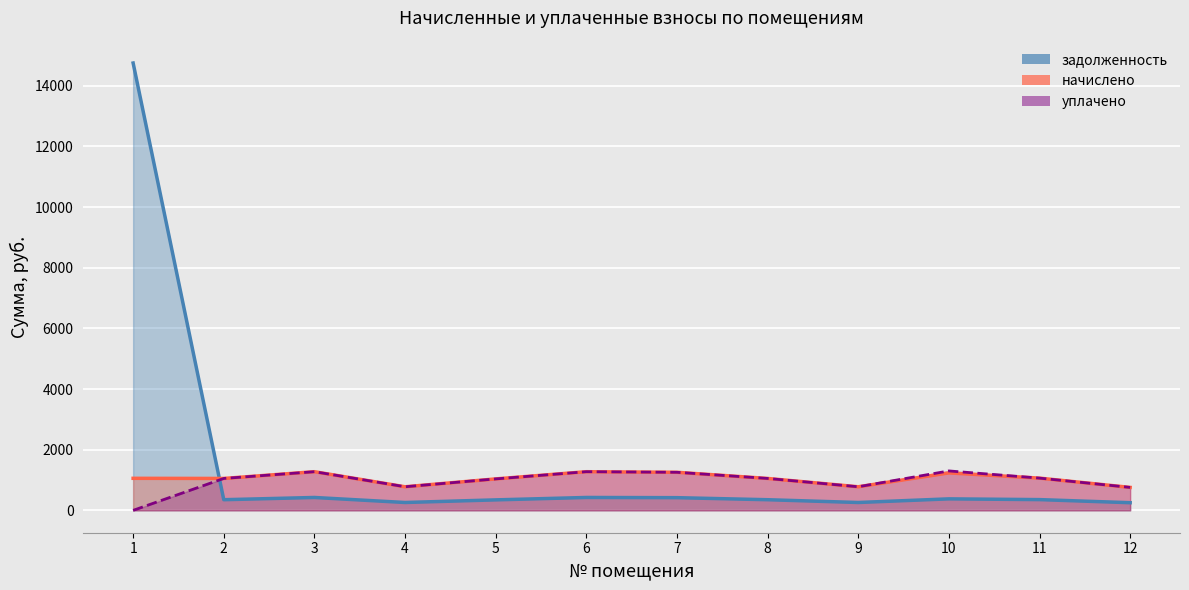

What is the difference between the начислено values at 12 and 5?

280.1